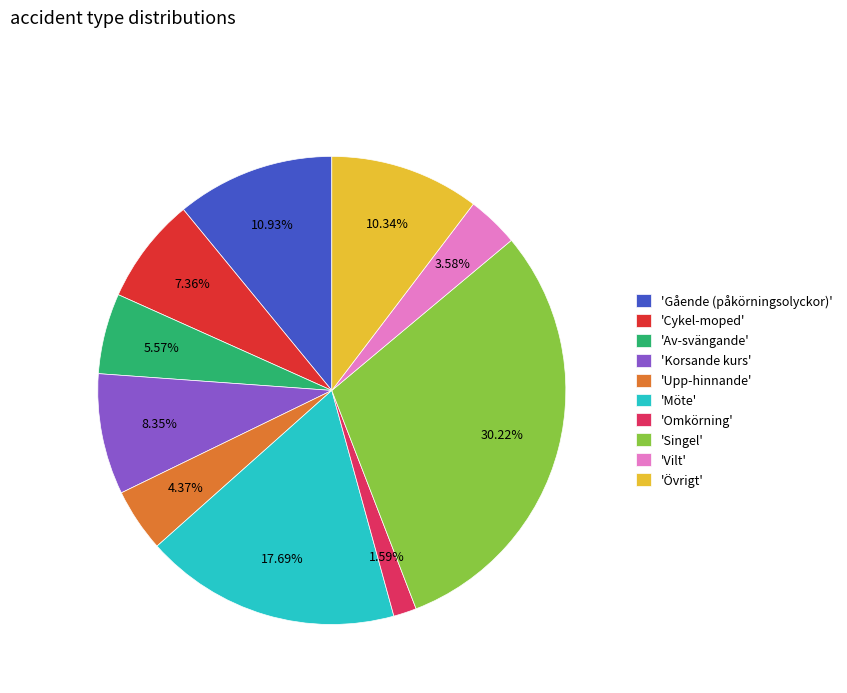

Does 'Singel' account for over 50% of the chart?

No